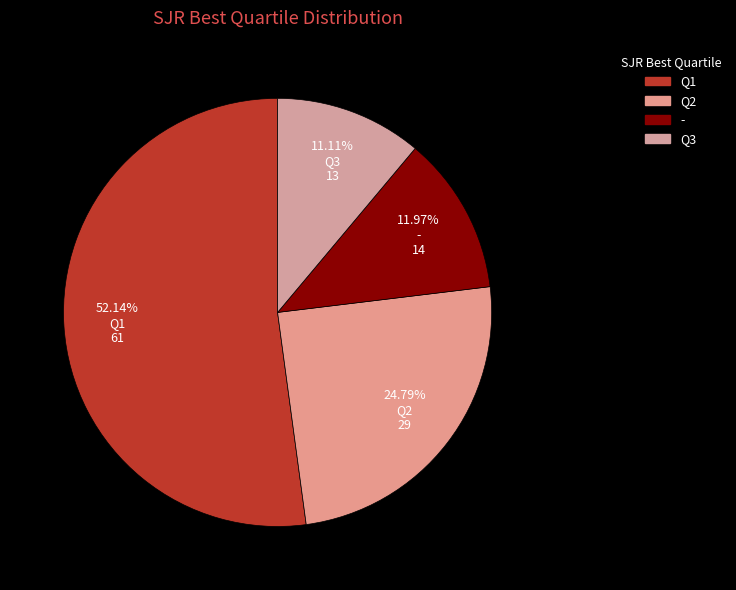

To the nearest percent, what portion does Q1 represent?

52%